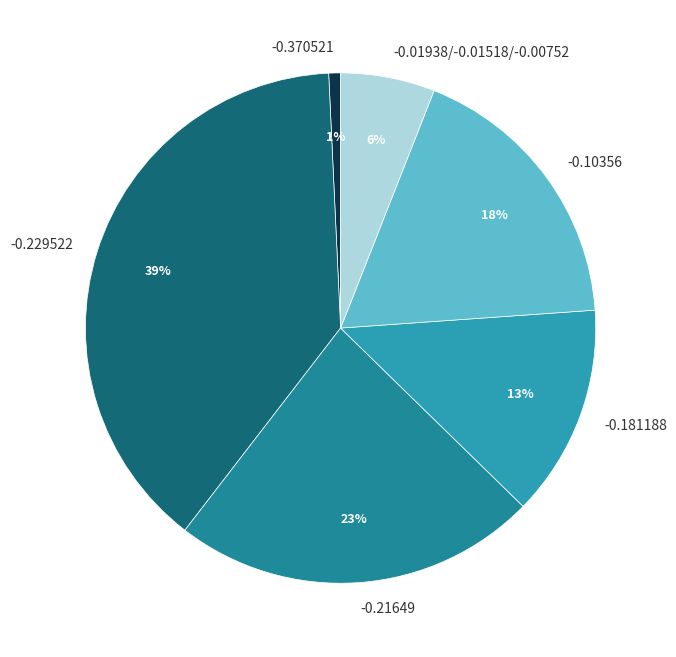

Do -0.229522 and -0.181188 together represent more than half of the pie?

Yes